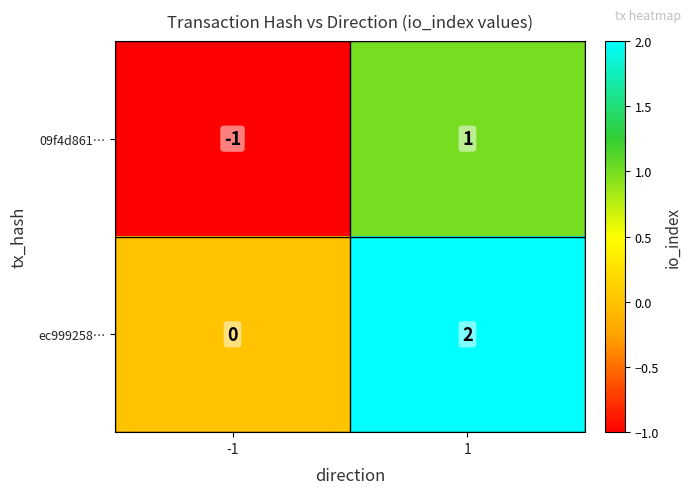

The 09f4d861… series shows 2 at 1. True or false?

False